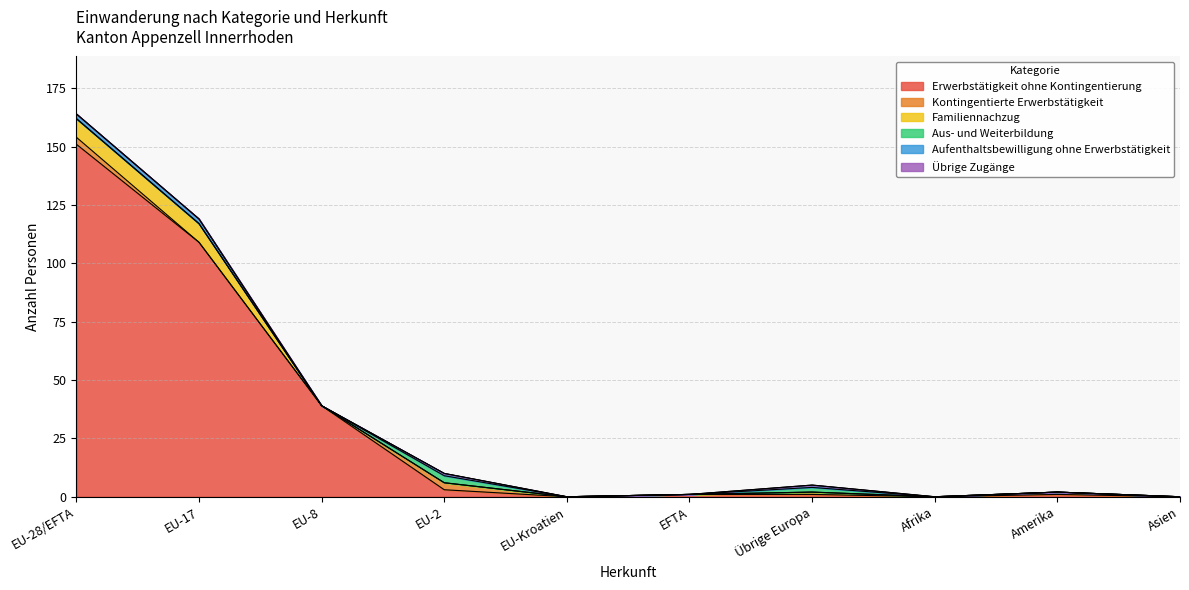

What are all the series names shown in the legend?

Erwerbstätigkeit ohne Kontingentierung, Kontingentierte Erwerbstätigkeit, Familiennachzug, Aus- und Weiterbildung, Aufenthaltsbewilligung ohne Erwerbstätigkeit, Übrige Zugänge